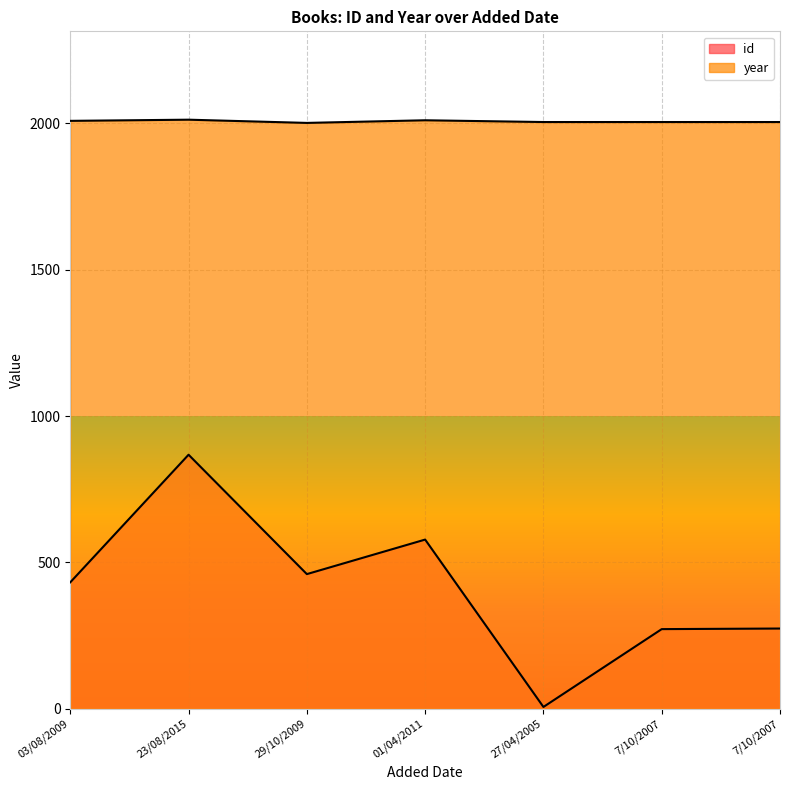

Which series has the widest spread of values?

id